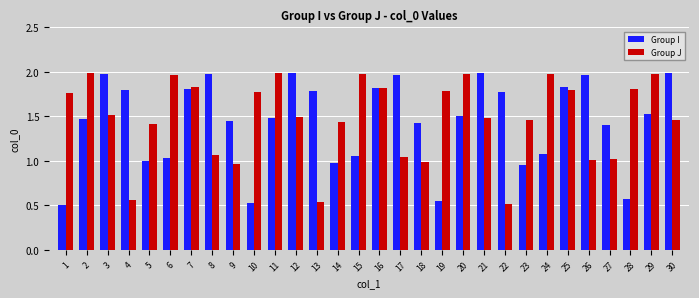

Rank the series at 5 from lowest to highest value.

Group I, Group J